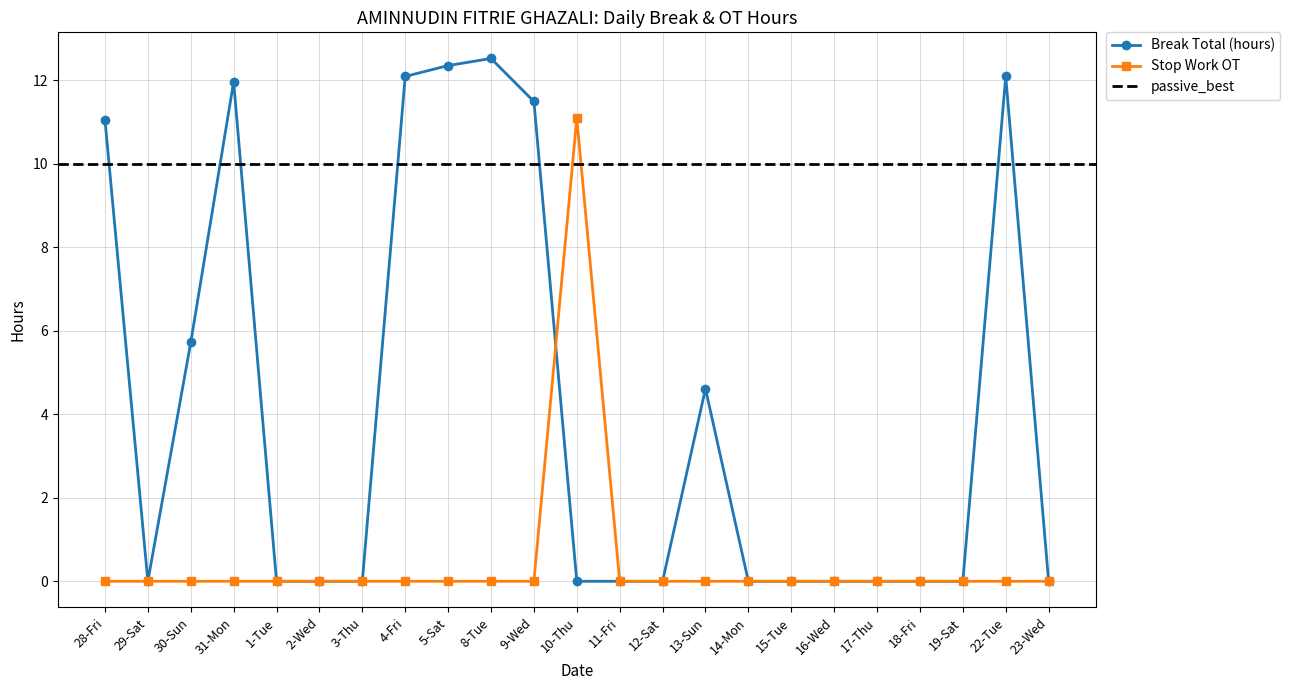

Does the chart display data point markers on the line(s)?

Yes